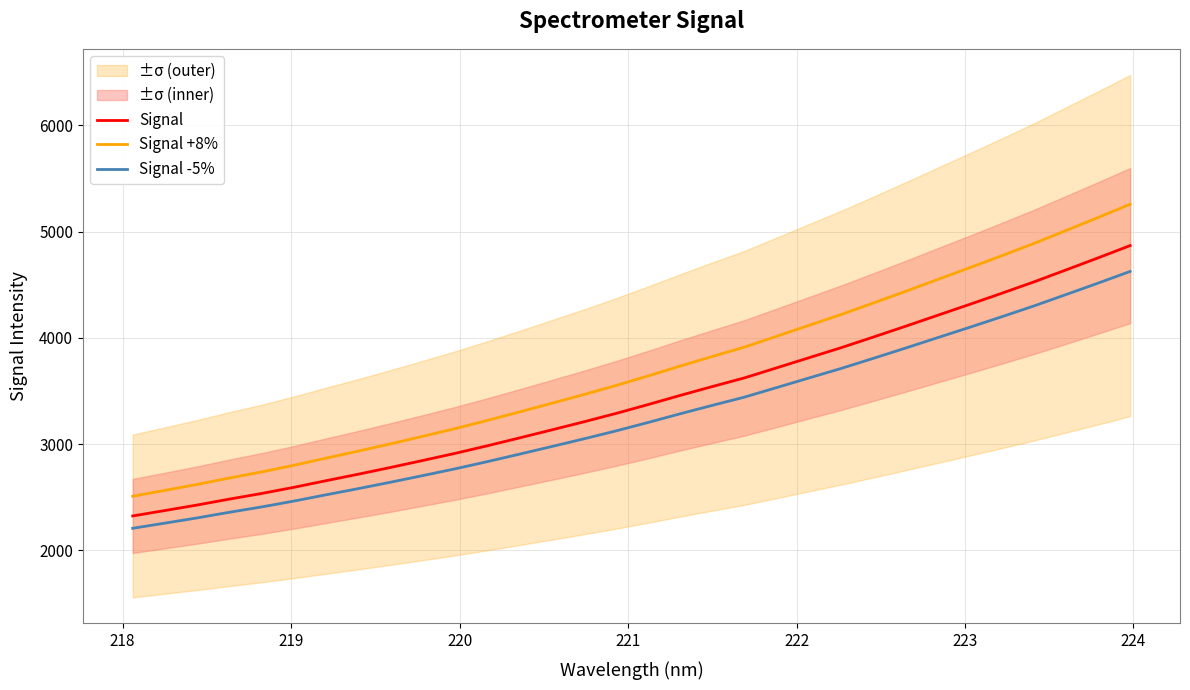

What is the maximum value for Signal +8%?

5258.5